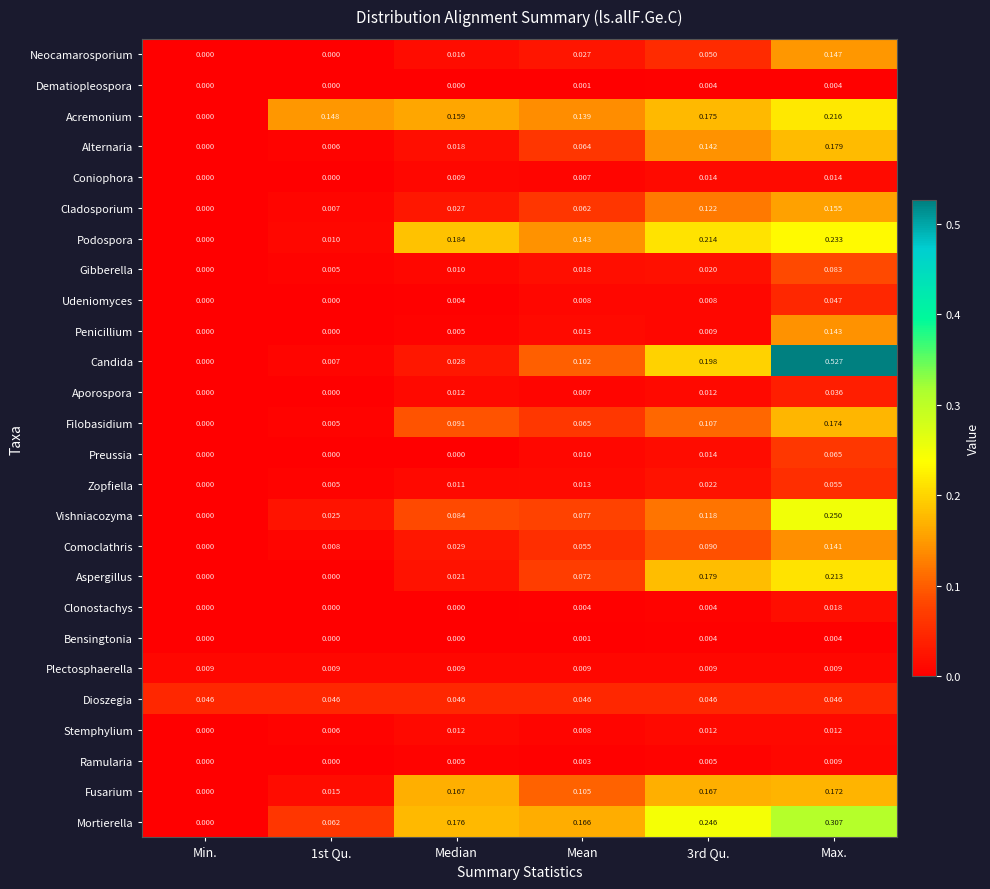

At which label does Vishniacozyma reach its peak?

Max.